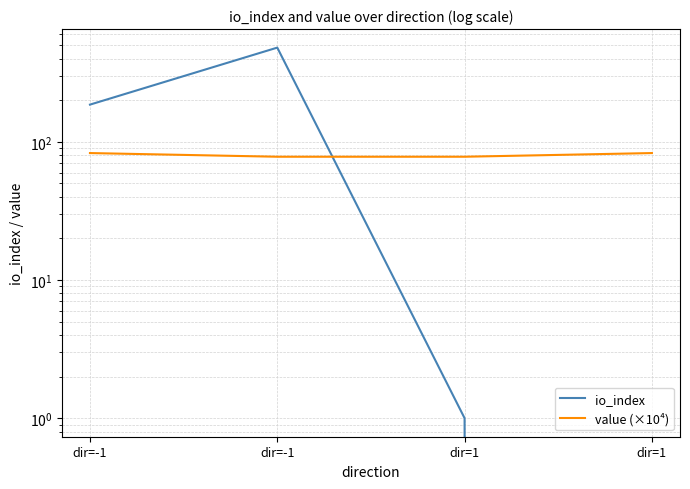

True or false: io_index and value (×10⁴) intersect in this chart.

True